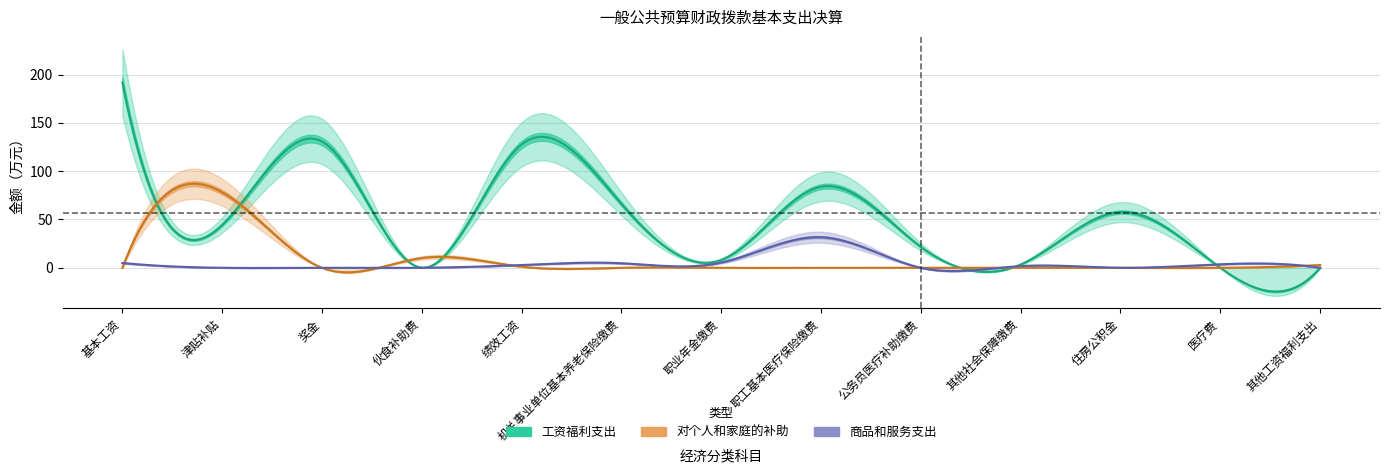

Rank the series by their maximum value, from highest to lowest.

工资福利支出, 对个人和家庭的补助, 商品和服务支出